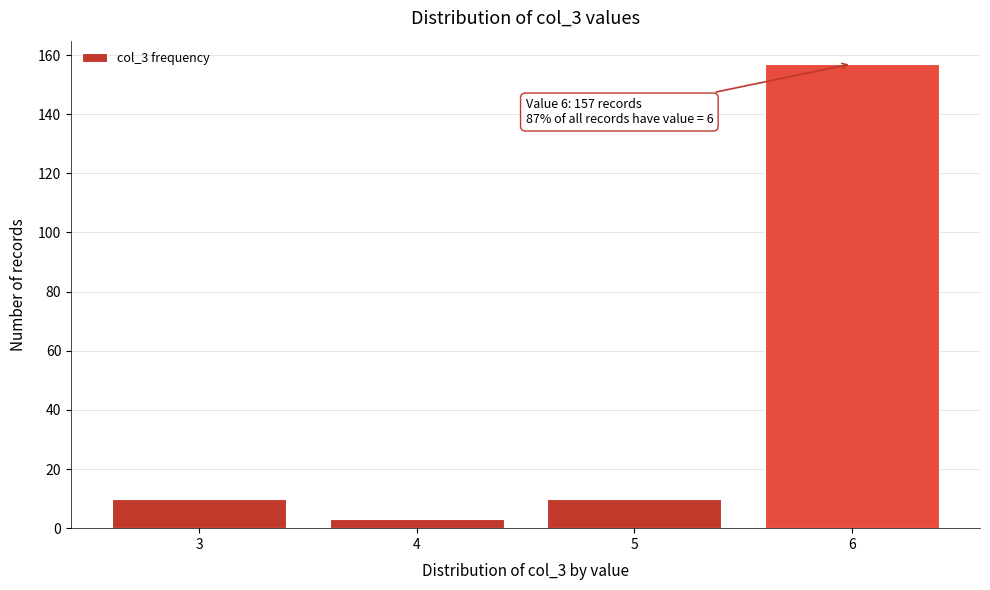

Reading left to right, transcribe all the data shown in this chart.

3=10	4=3	5=10	6=157